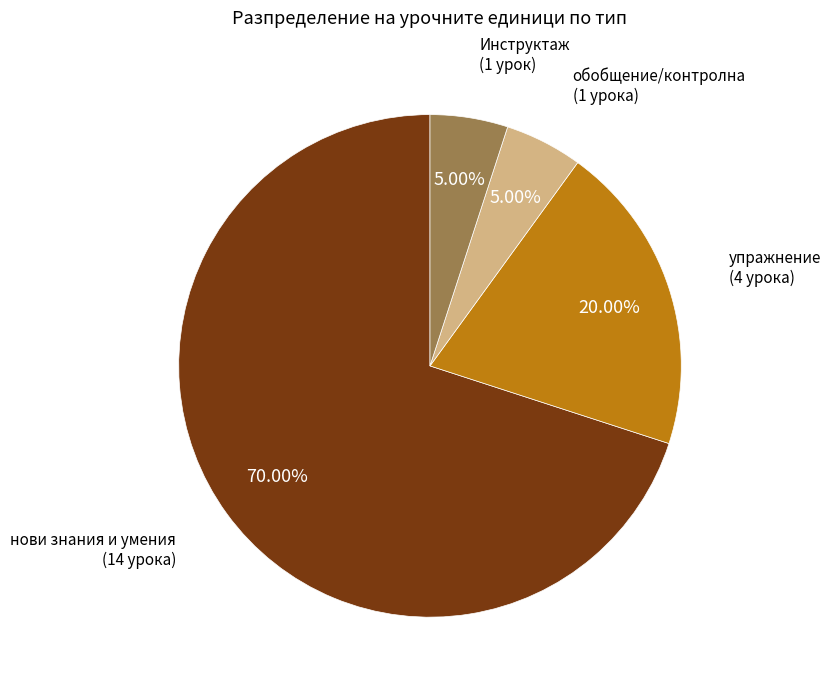

Does any single category account for the majority?

Yes